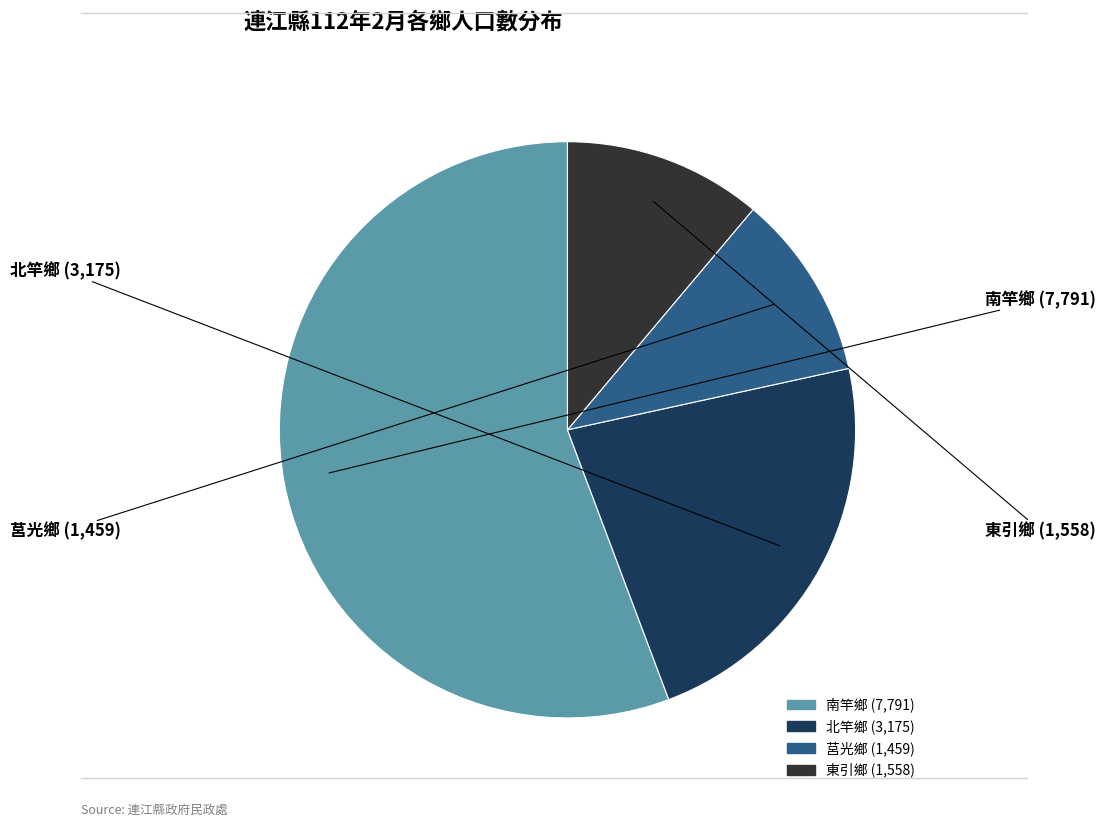

Is the sum of 北竿鄉 and 東引鄉 greater than half?

No